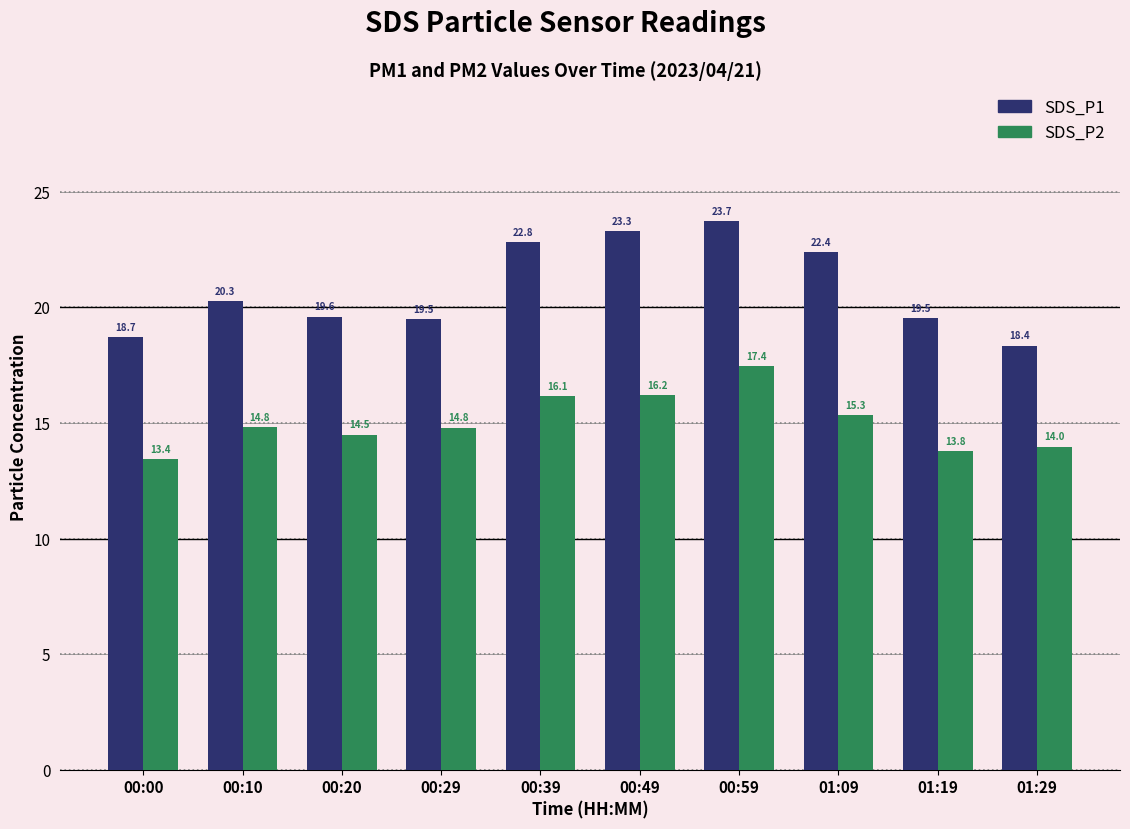

What is the total value across all series at 01:09?

37.7